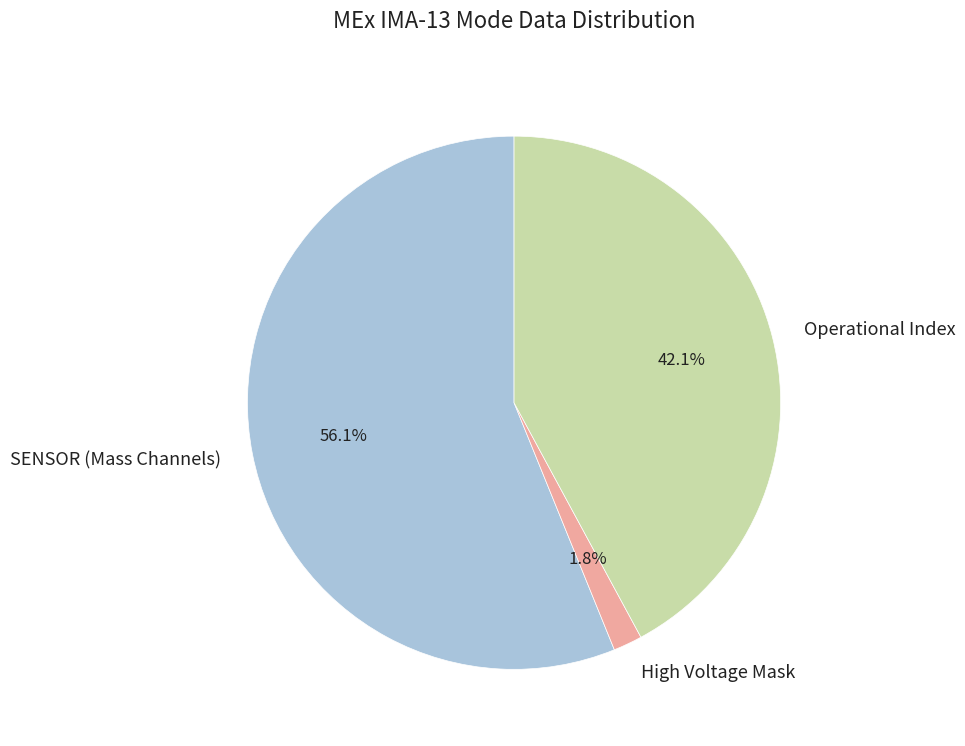

Which slice represents more than half of the pie?

SENSOR (Mass Channels)